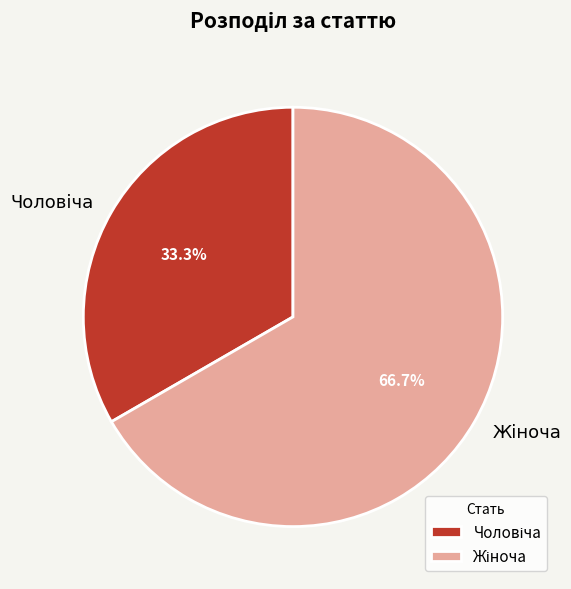

How many slices are in this pie chart?

2